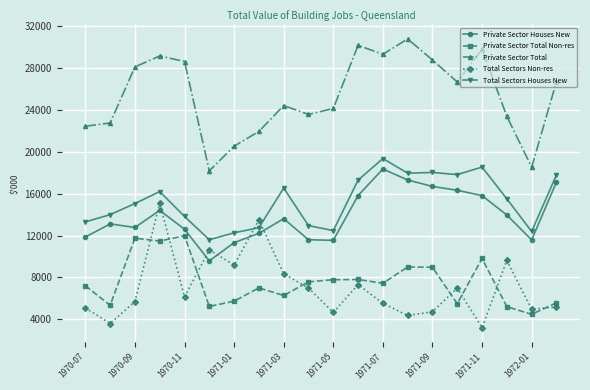

What is the highest value of the Total Sectors Non-res series?

15064